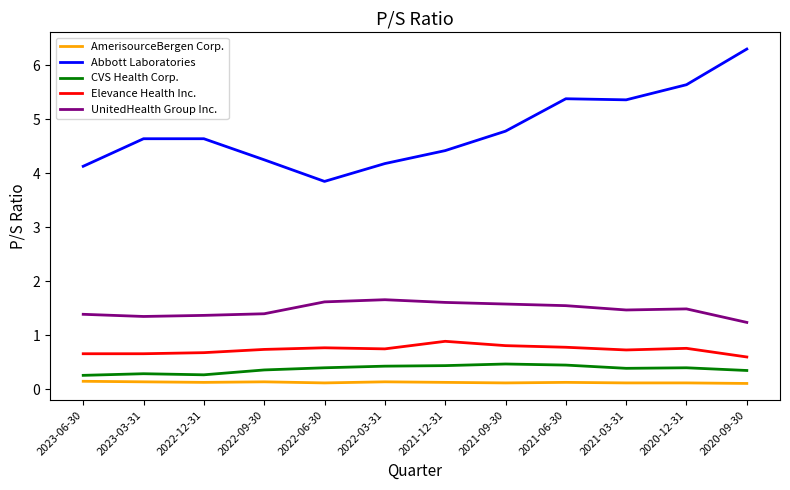

What is the difference between the maximum and minimum values in the UnitedHealth Group Inc. series?

0.4